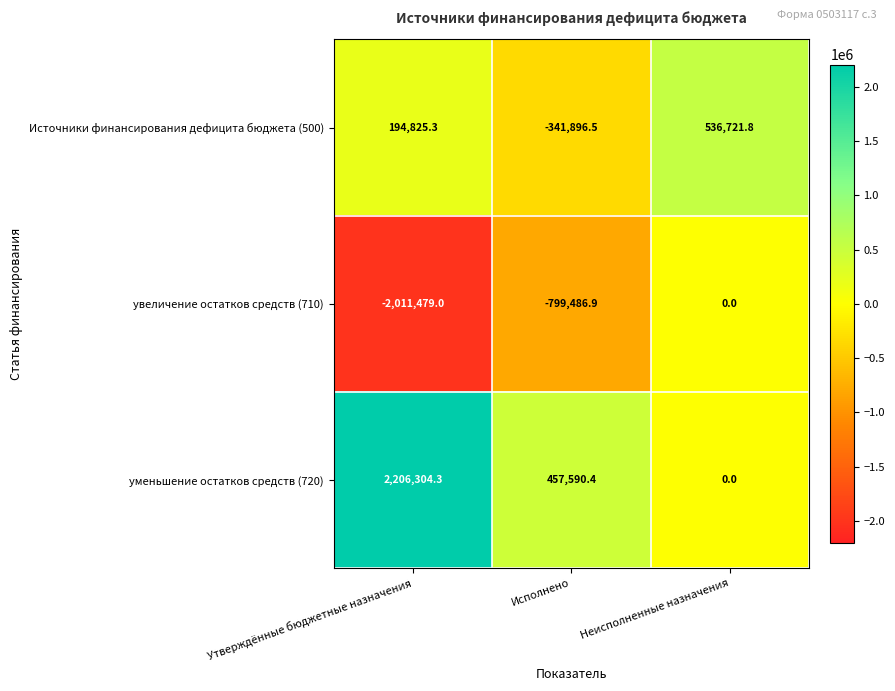

What is the difference between the highest and lowest values at Неисполненные назначения?

536721.8